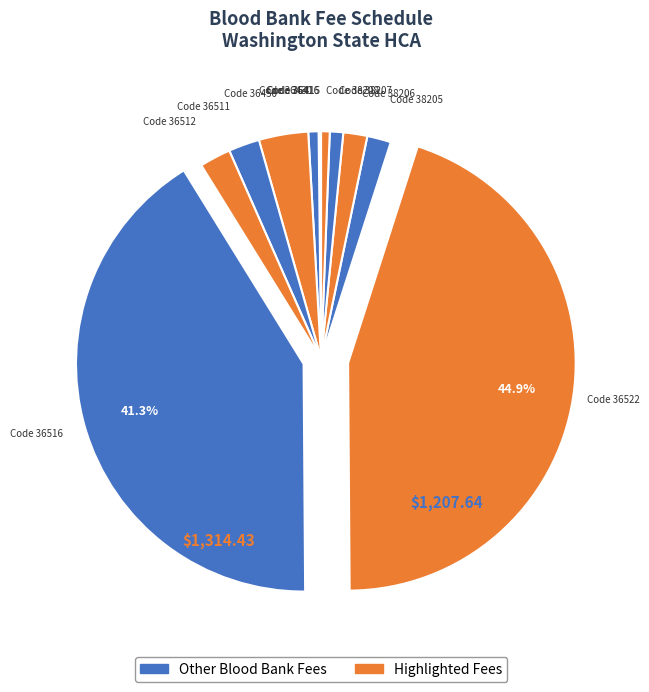

Count the number of slices in the pie.

12